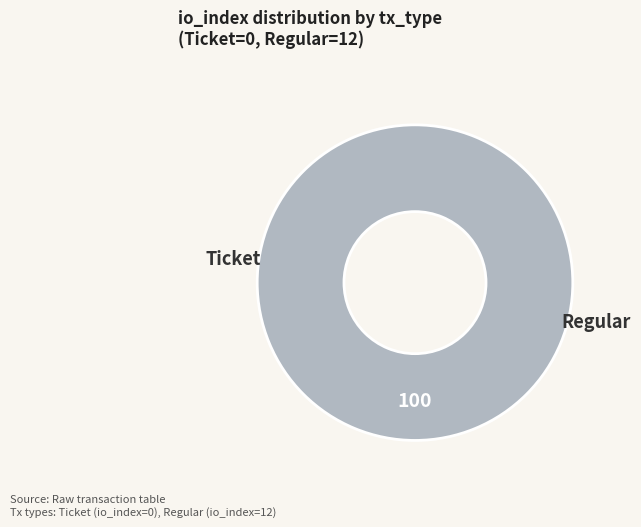

Combined, what portion of the pie is Regular and Ticket?

100.0%